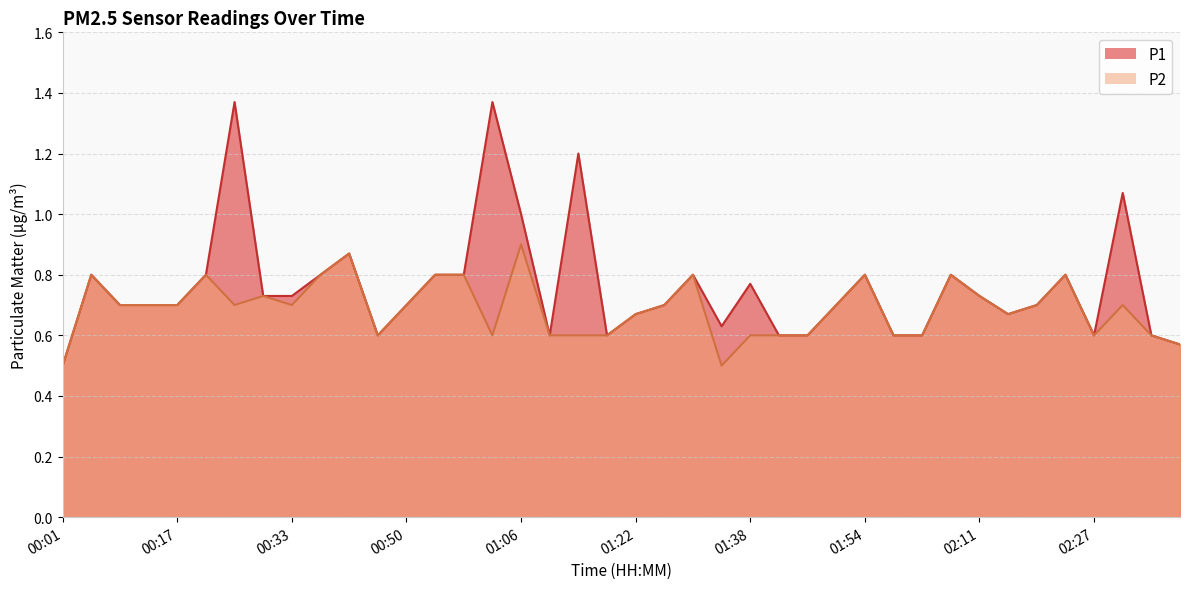

What is the label of the 17th point from the right?

01:34